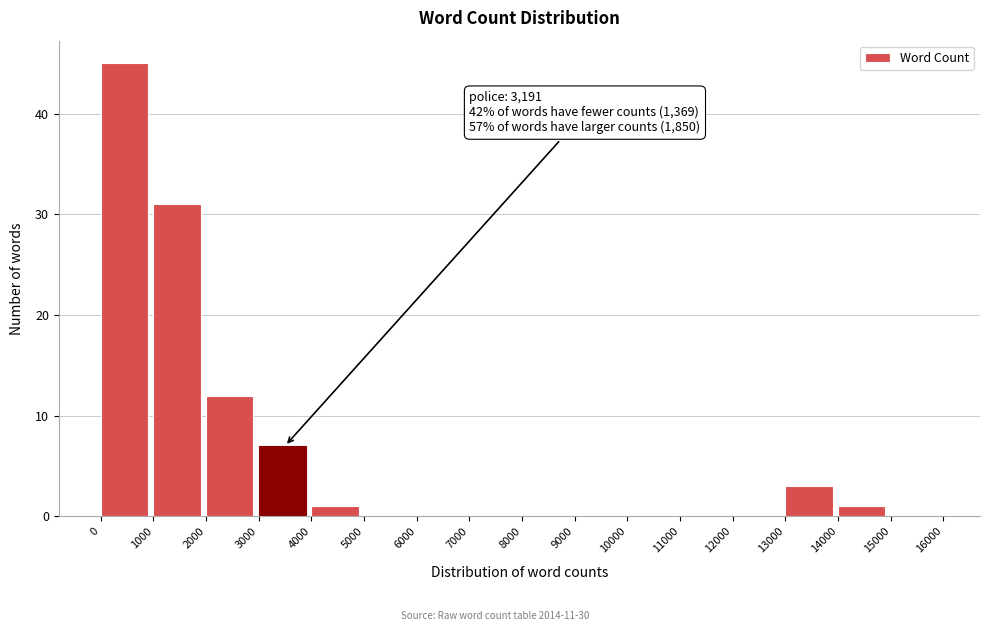

Over which range of the x-axis is the bar tallest?

0 to 1000